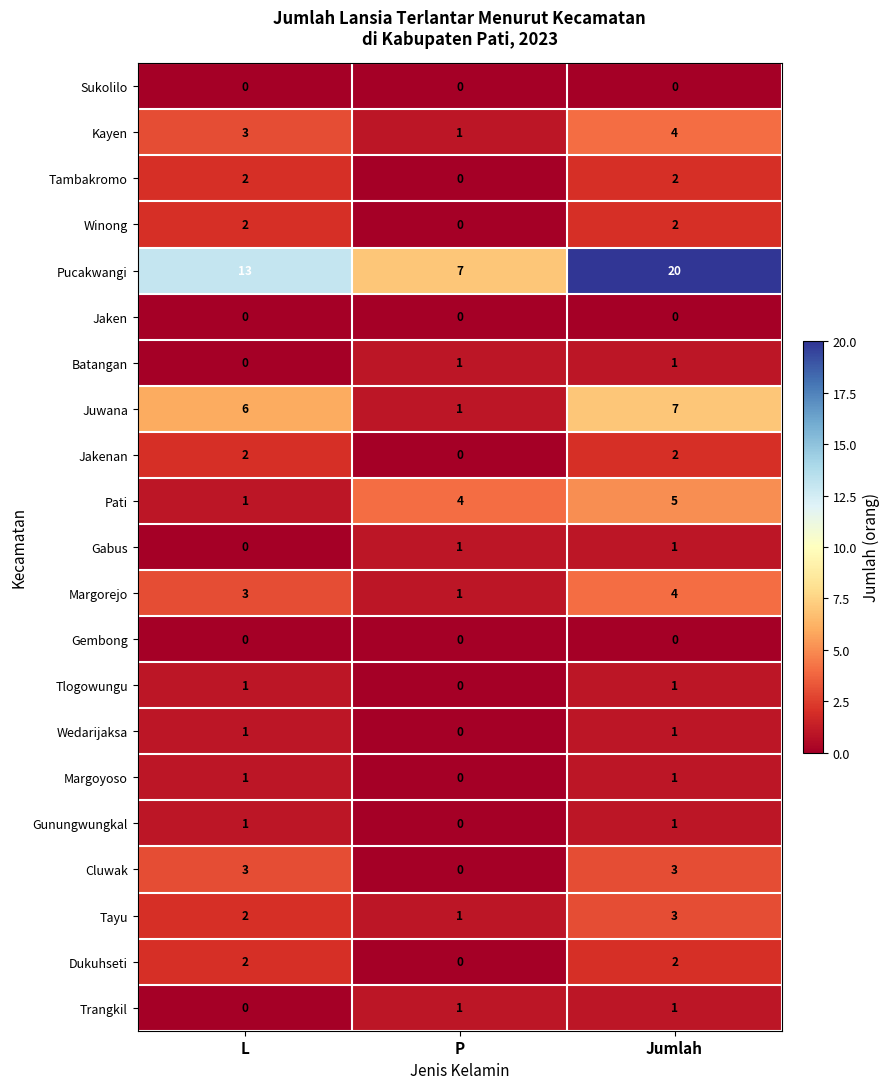

At which category is the sum across all series the highest?

Jumlah